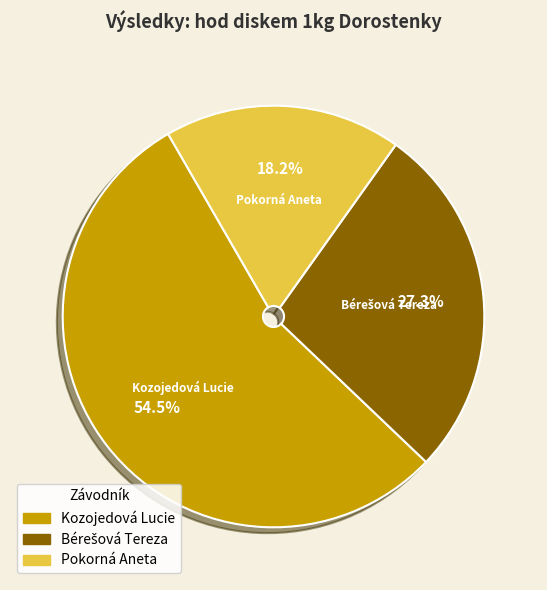

Which has a higher value, Kozojedová Lucie or Pokorná Aneta?

Kozojedová Lucie